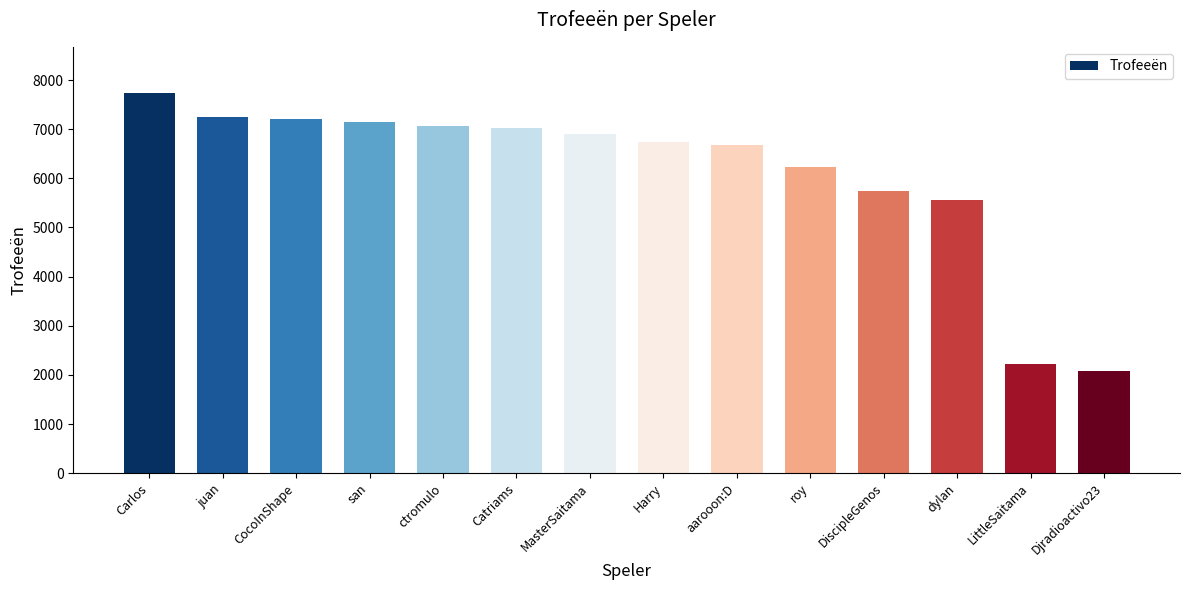

How many categories are shown in the chart?

14